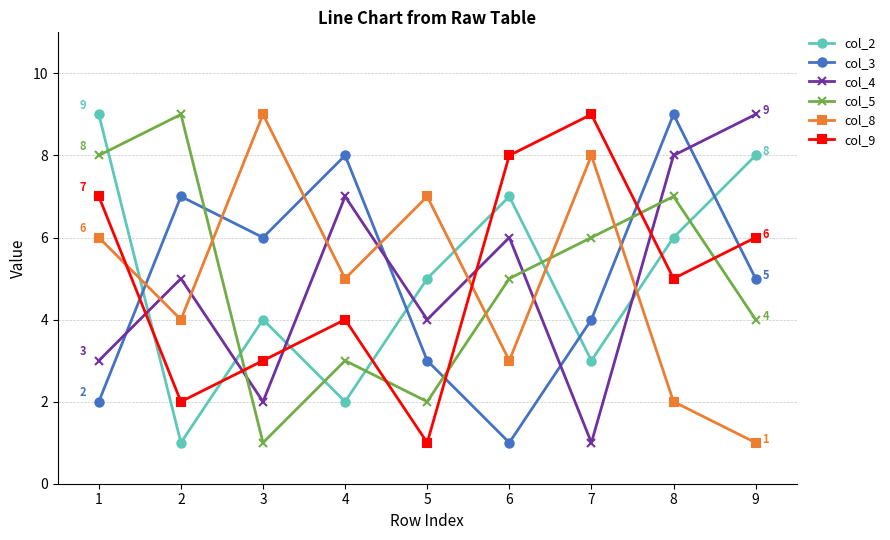

What is the value of the col_4 point at the 7th from the left?

1